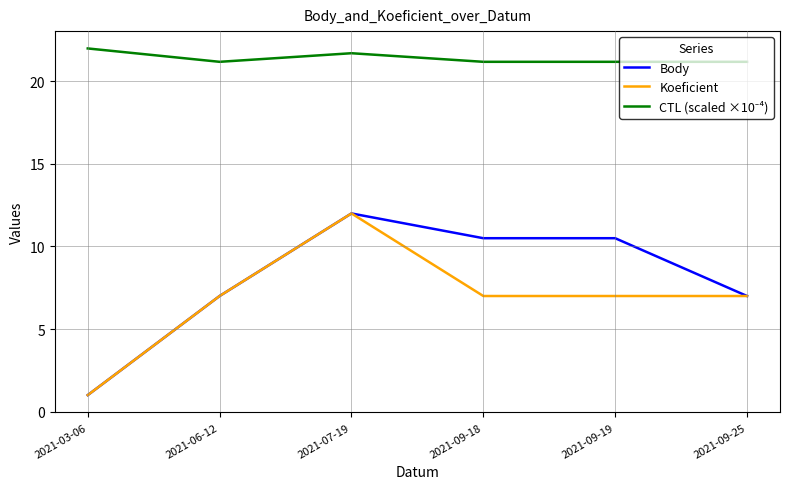

What position from the right is 2021-09-18?

3